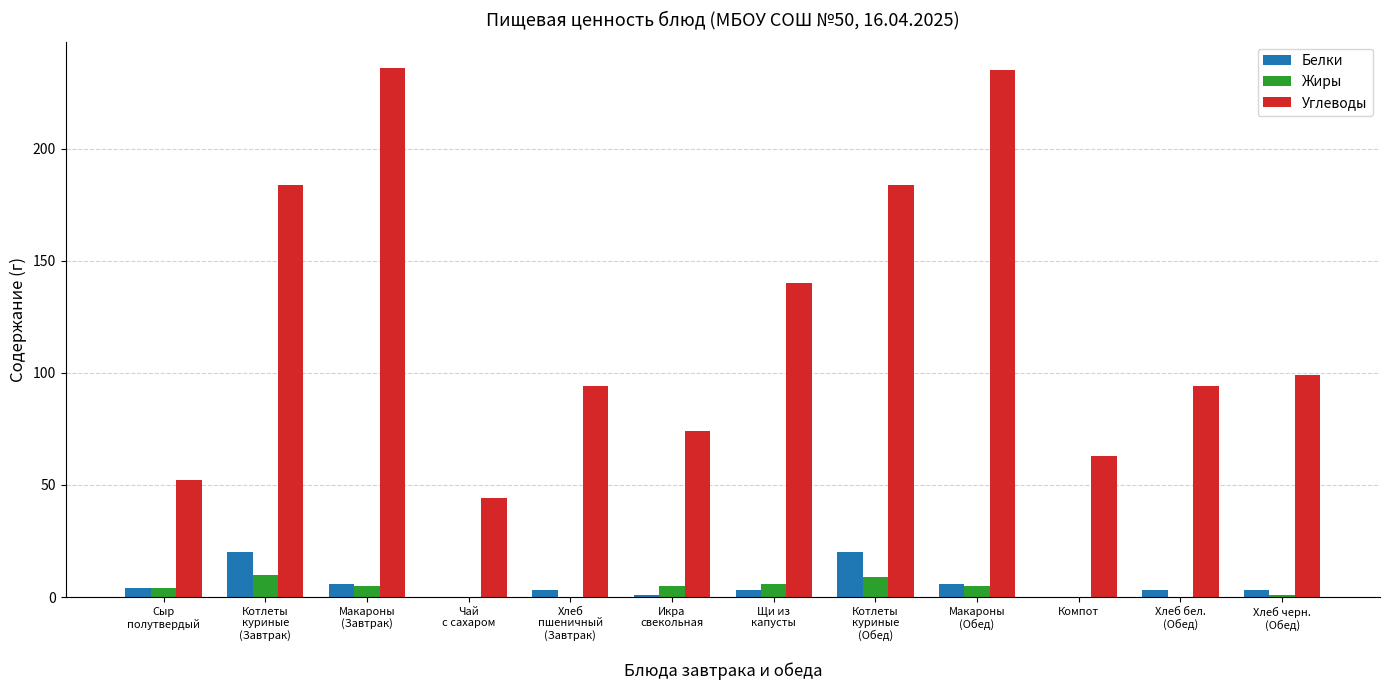

Which series has the largest total across all categories?

Углеводы